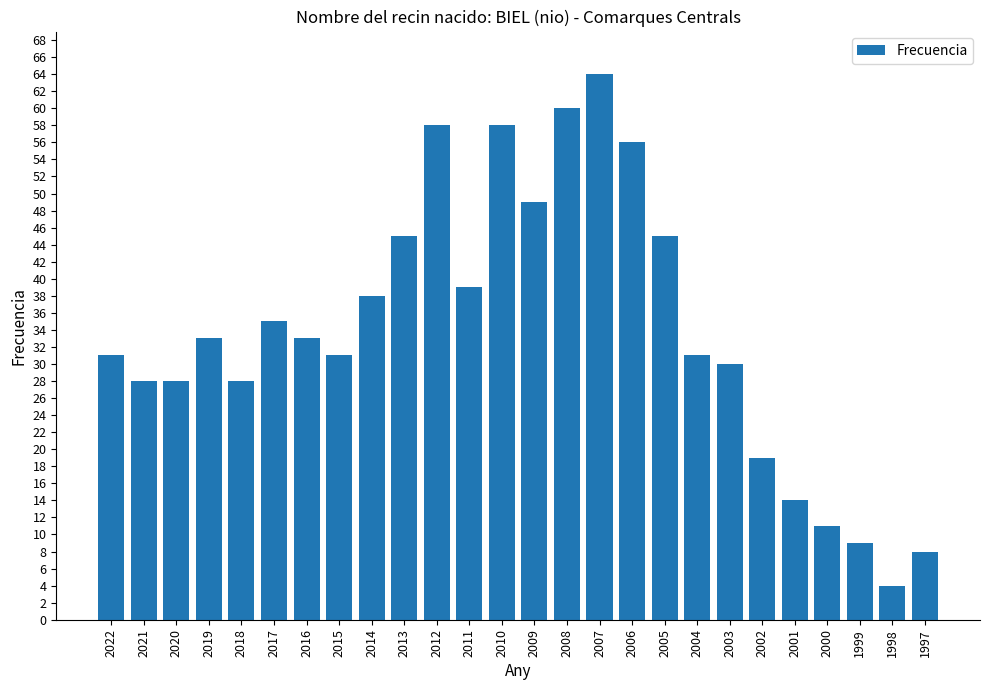

Reading left to right, what are all the values shown in this chart?

2022=31	2021=28	2020=28	2019=33	2018=28	2017=35	2016=33	2015=31	2014=38	2013=45	2012=58	2011=39	2010=58	2009=49	2008=60	2007=64	2006=56	2005=45	2004=31	2003=30	2002=19	2001=14	2000=11	1999=9	1998=4	1997=8